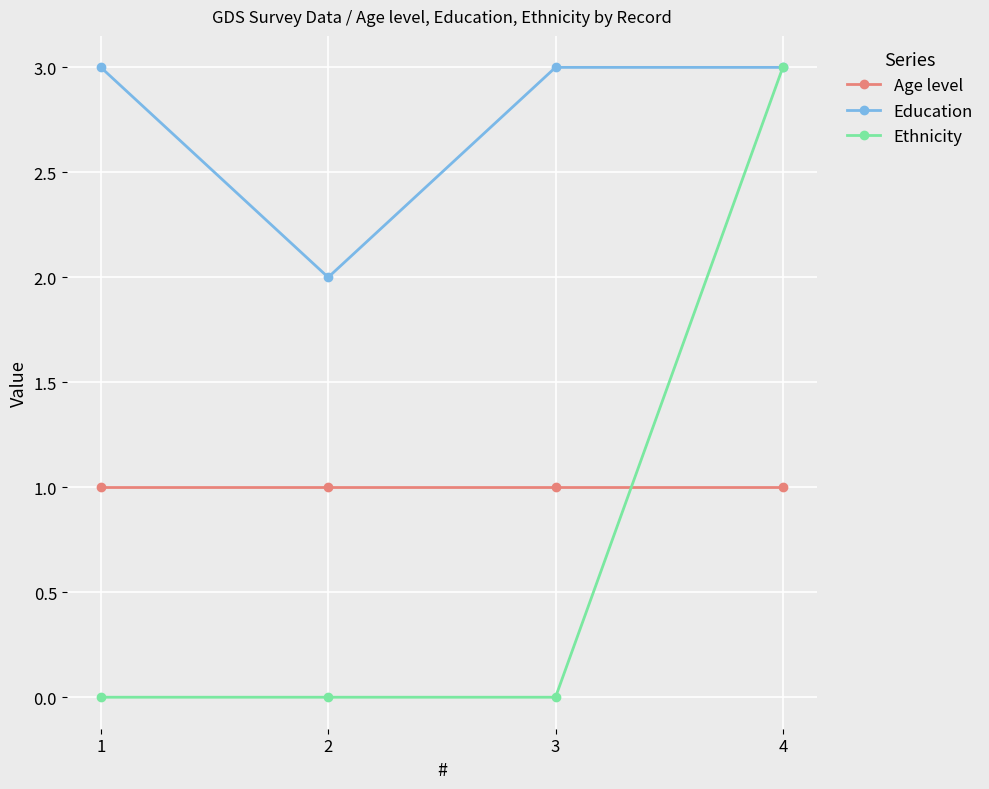

True or false: Education has a value of 3 at 1.

True